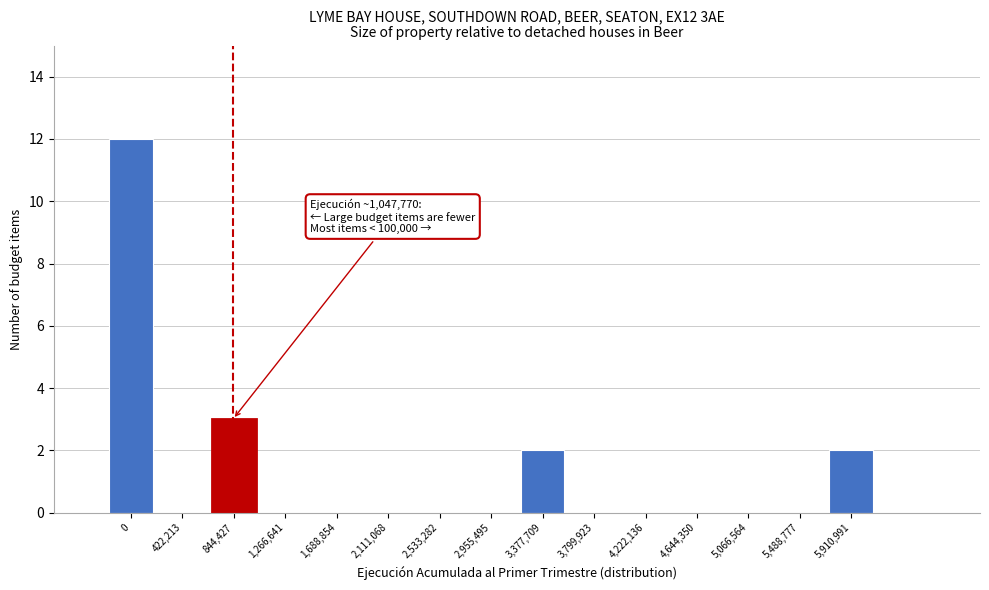

Reading left to right, transcribe all the data shown in this chart.

0=12	422,213=0	844,427=3	1,266,641=0	1,688,854=0	2,111,068=0	2,533,282=0	2,955,495=0	3,377,709=2	3,799,923=0	4,222,136=0	4,644,350=0	5,066,564=0	5,488,777=0	5,910,991=2